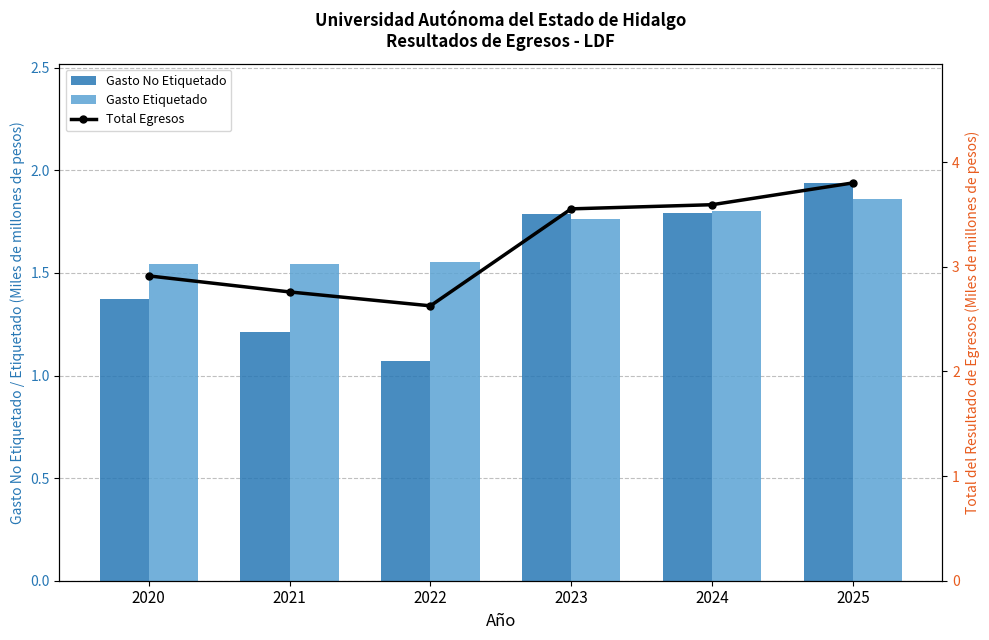

Reading left to right, extract all data points from this chart.

Gasto No Etiquetado: 1.4	1.2	1.1	1.8	1.8	1.9
Gasto Etiquetado: 1.5	1.5	1.6	1.8	1.8	1.9
Total Egresos: 2.9	2.8	2.6	3.6	3.6	3.8